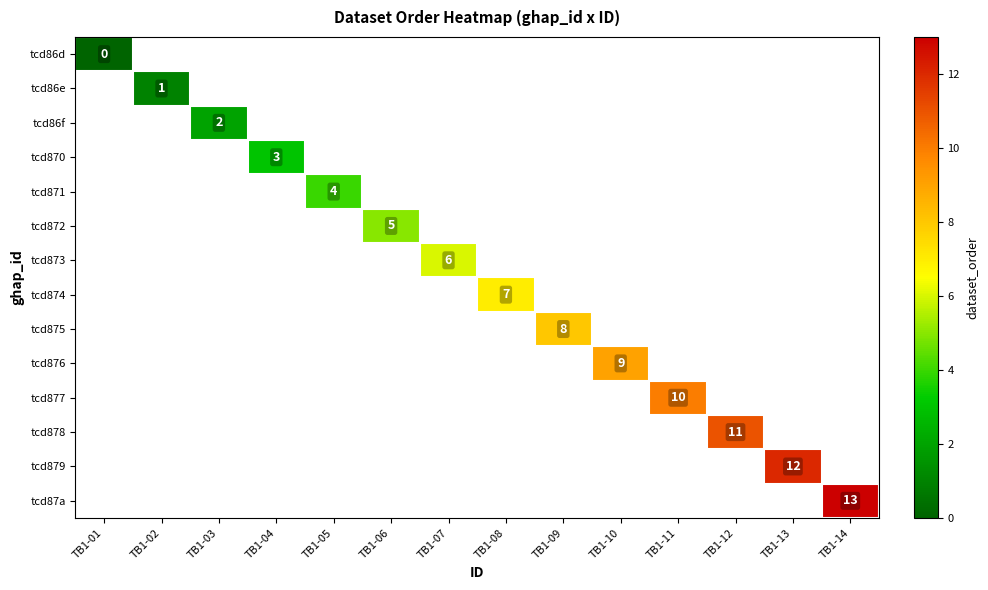

Rank the series at TB1-04 from lowest to highest value.

tcd86d, tcd86e, tcd86f, tcd870, tcd871, tcd872, tcd873, tcd874, tcd875, tcd876, tcd877, tcd878, tcd879, tcd87a